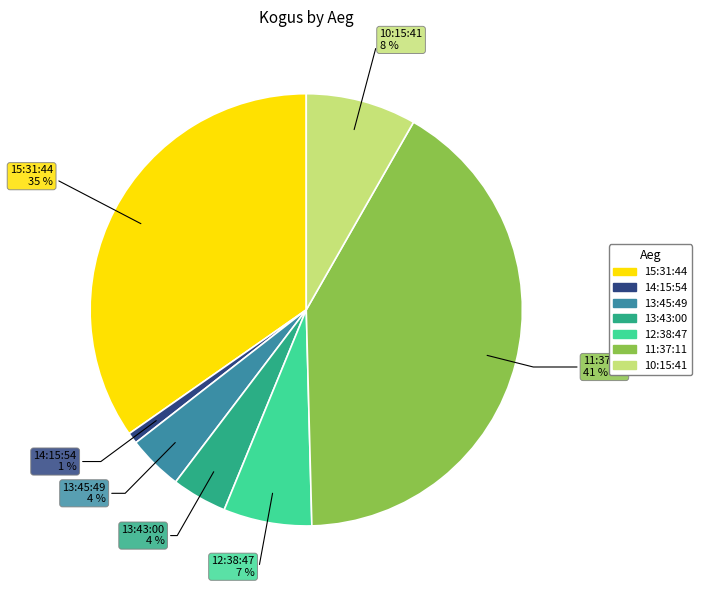

To the nearest percent, what is the difference between the largest and smallest slice percentages?

40%